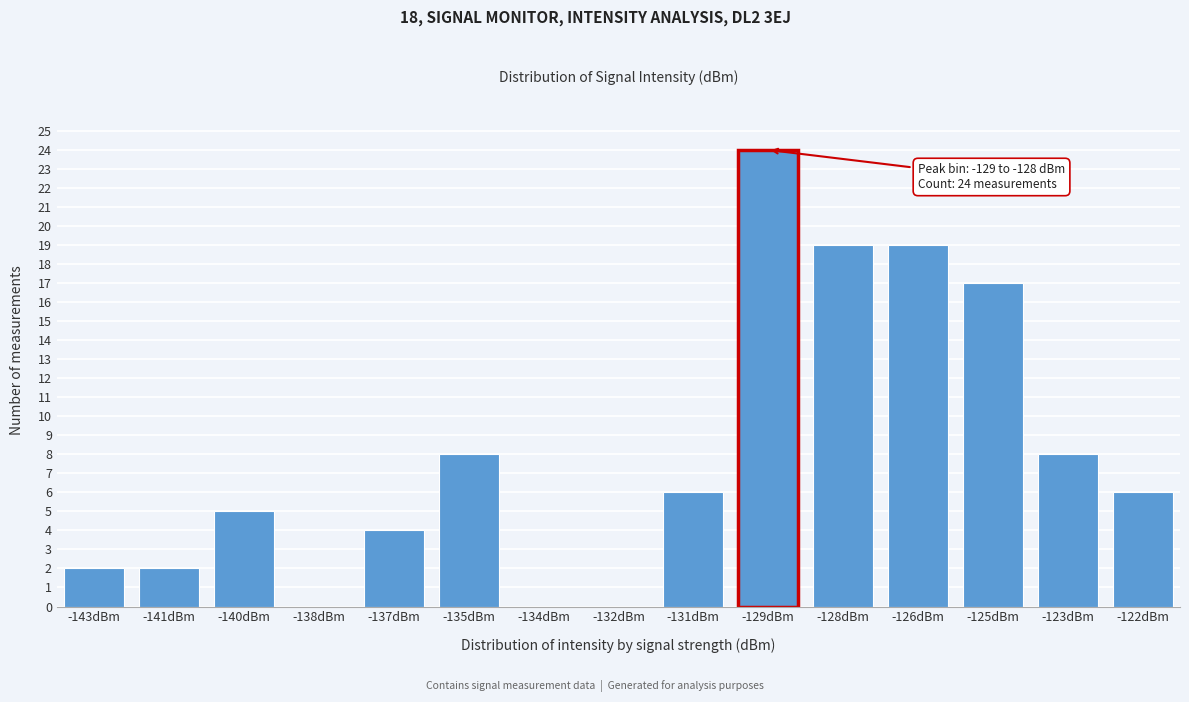

Reading right to left, extract all data points from this chart.

-122dBm=6	-123dBm=8	-125dBm=17	-126dBm=19	-128dBm=19	-129dBm=24	-131dBm=6	-132dBm=0	-134dBm=0	-135dBm=8	-137dBm=4	-138dBm=0	-140dBm=5	-141dBm=2	-143dBm=2